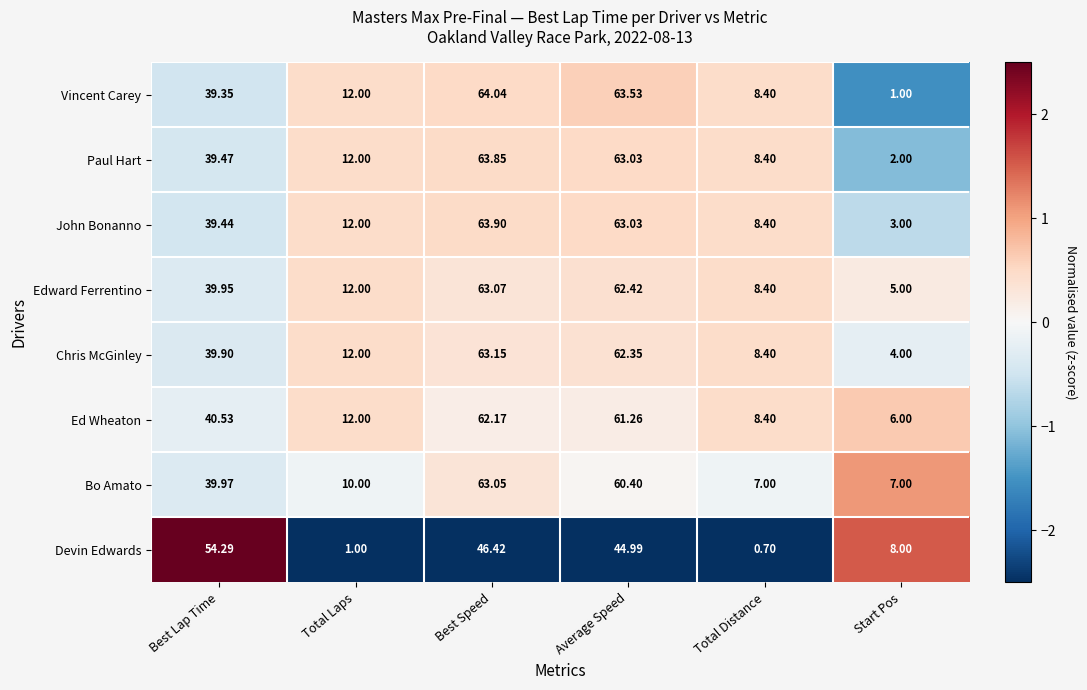

How many distinct data groups are displayed?

8